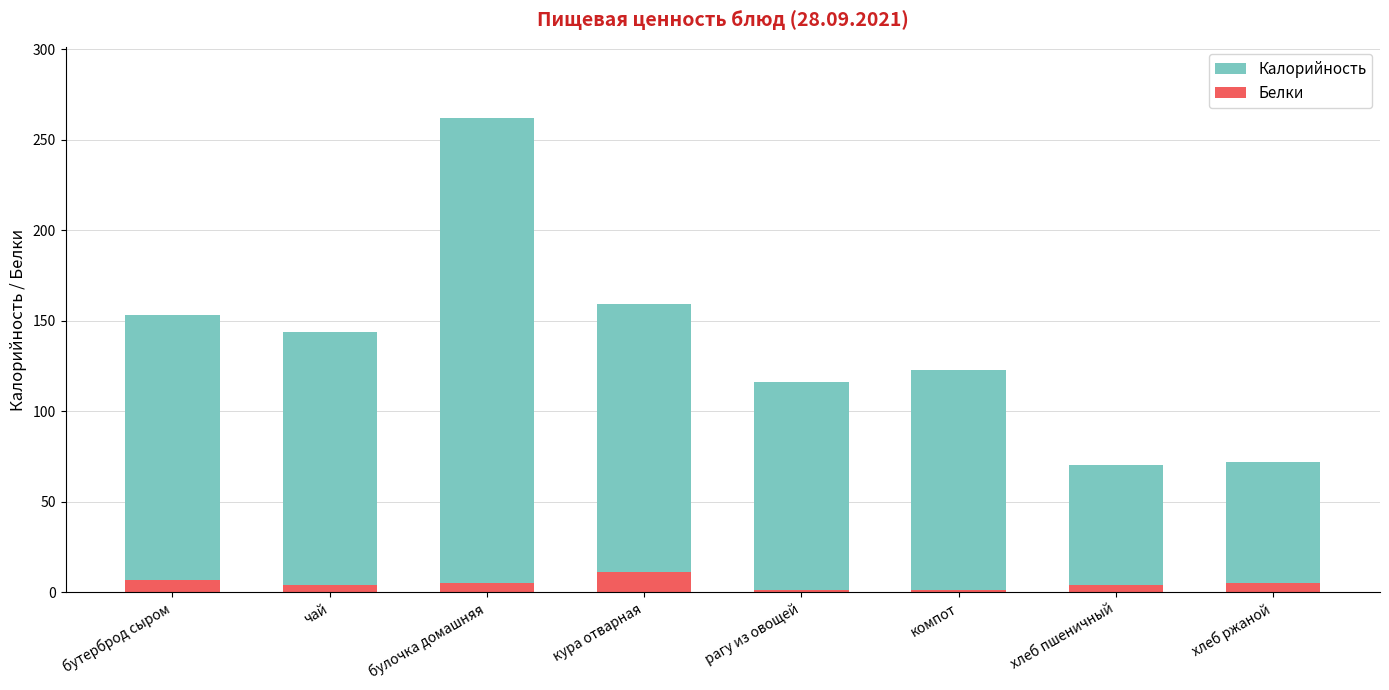

What position from the right is хлеб ржаной?

1